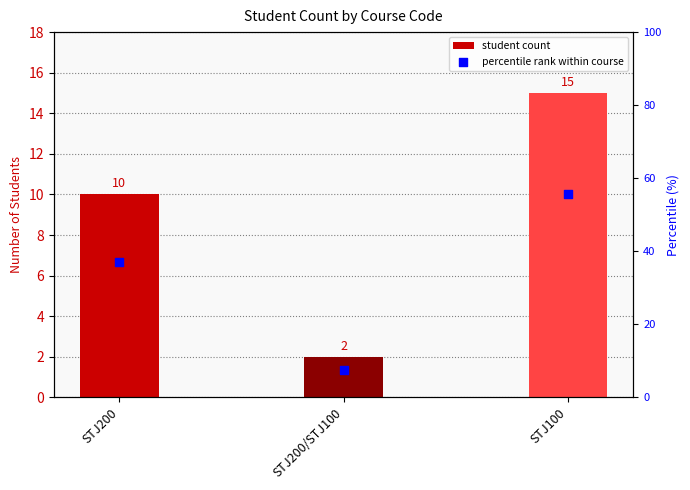

What is the total value across all series at STJ200/STJ100?

9.4